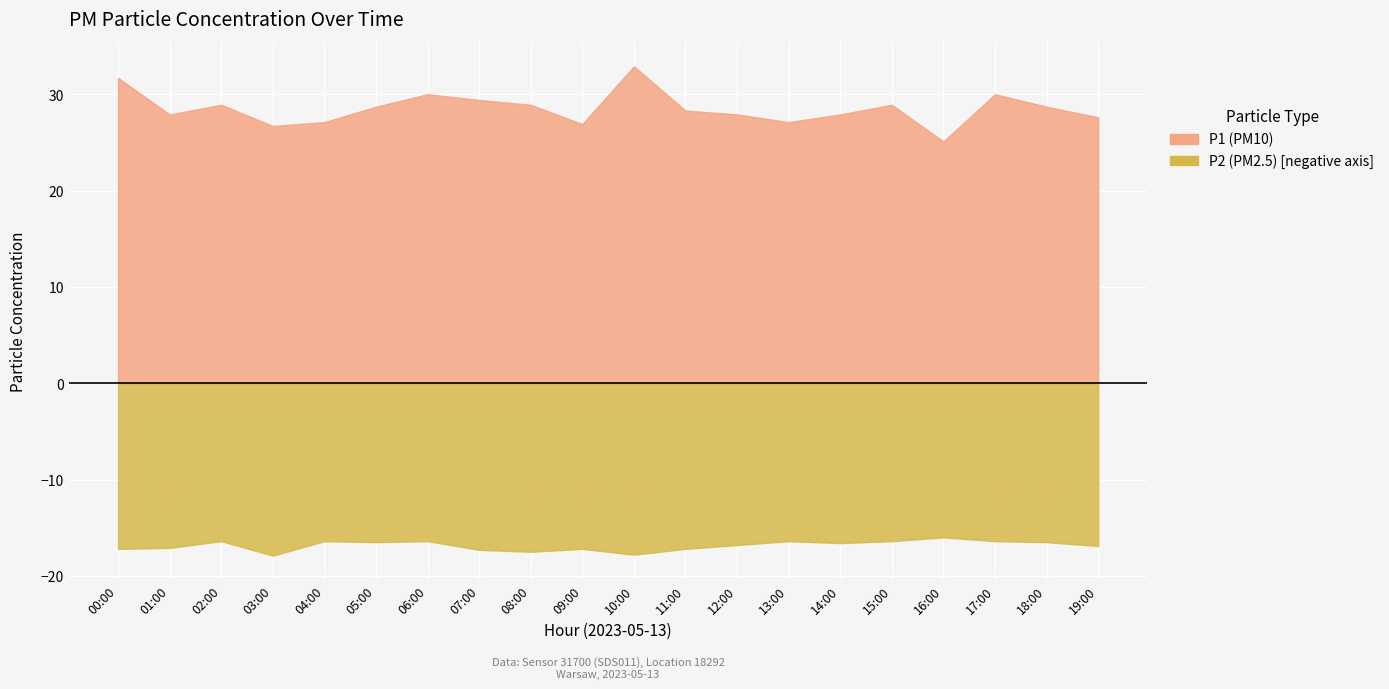

The P2 series shows 8.3 at 07:00. True or false?

False